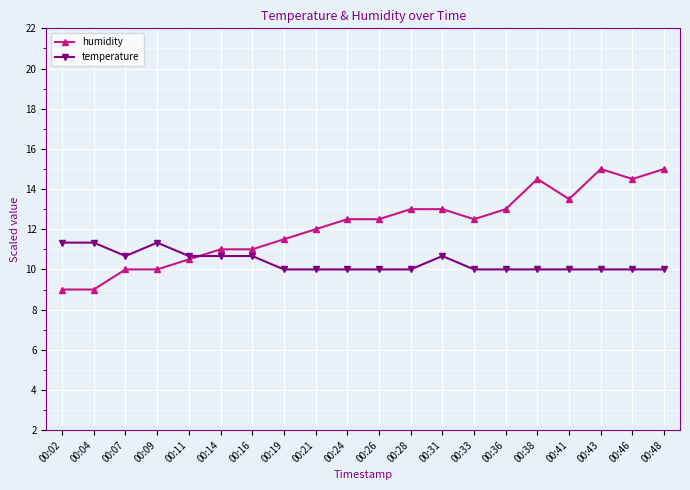

Reading right to left, what are all the values shown in this chart?

humidity: 15.0	14.5	15.0	13.5	14.5	13.0	12.5	13.0	13.0	12.5	12.5	12.0	11.5	11.0	11.0	10.5	10.0	10.0	9.0	9.0
temperature: 10.0	10.0	10.0	10.0	10.0	10.0	10.0	10.7	10.0	10.0	10.0	10.0	10.0	10.7	10.7	10.7	11.3	10.7	11.3	11.3